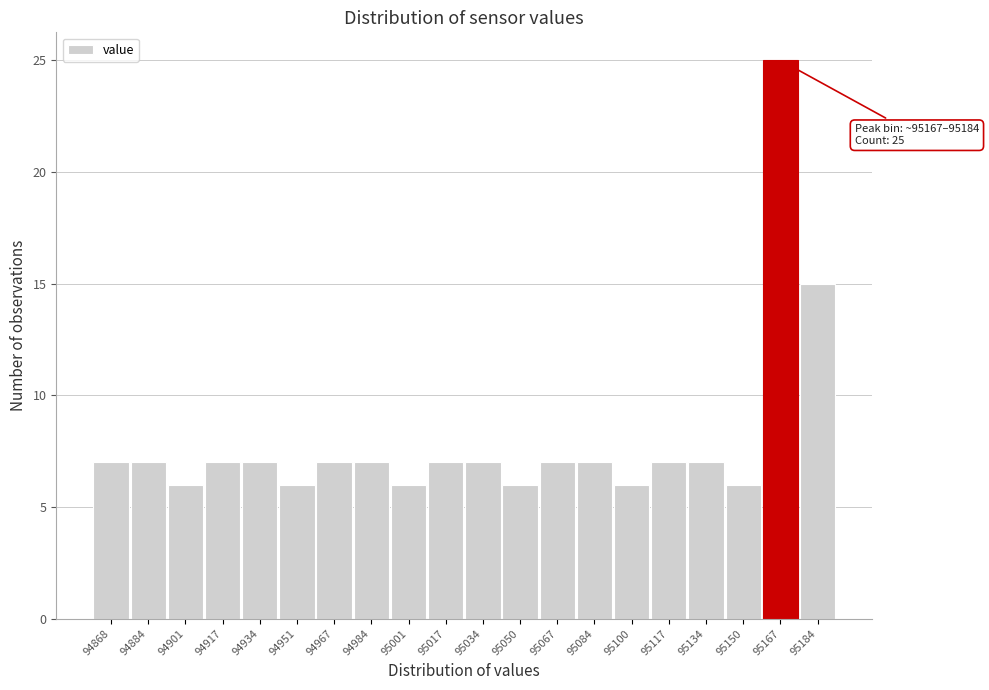

Reading left to right, list all the values displayed in this chart.

7	7	6	7	7	6	7	7	6	7	7	6	7	7	6	7	7	6	25	15